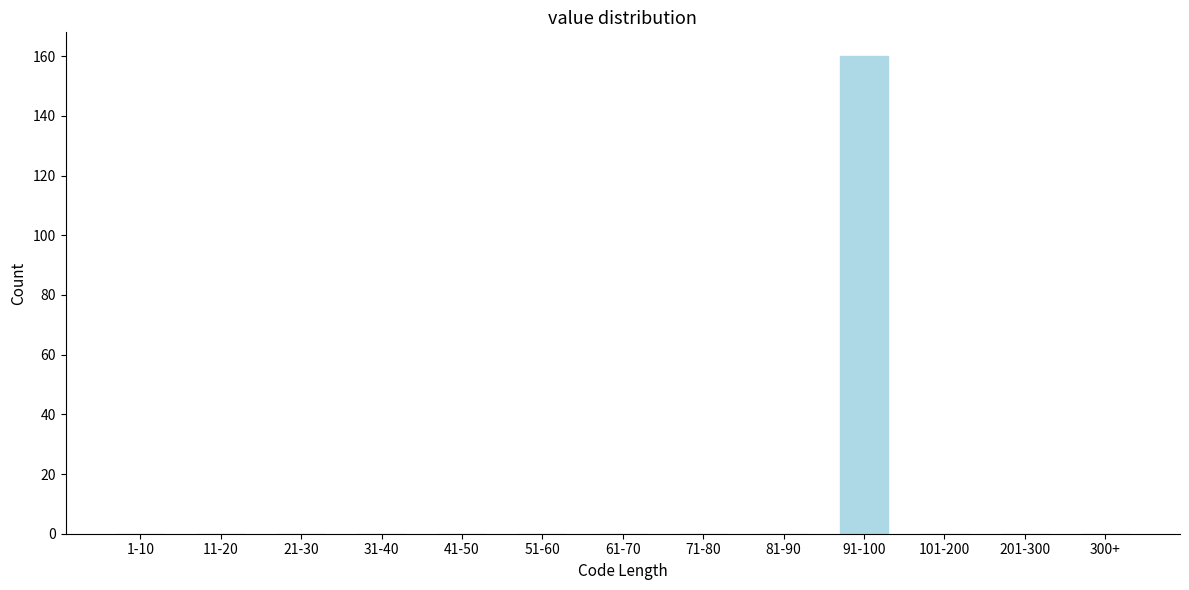

Reading right to left, list all the values displayed in this chart.

300+=0	201-300=0	101-200=0	91-100=160	81-90=0	71-80=0	61-70=0	51-60=0	41-50=0	31-40=0	21-30=0	11-20=0	1-10=0